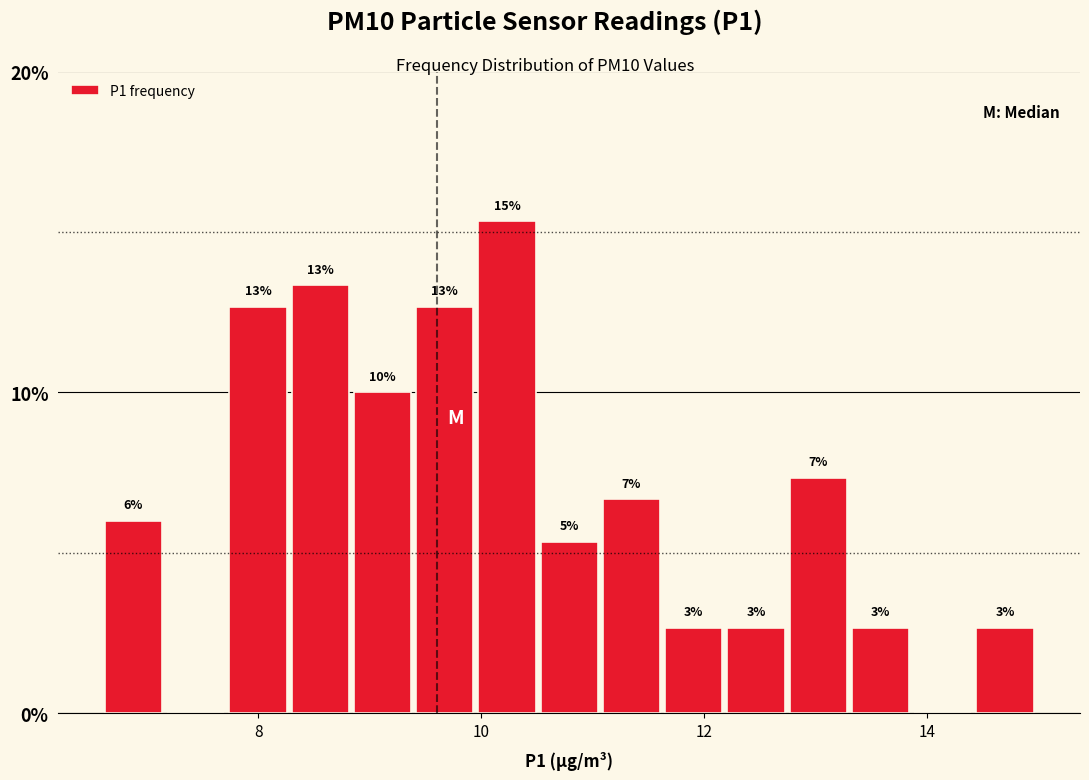

Read against the x-axis, roughly where is the centre of the tallest bar?

10.2